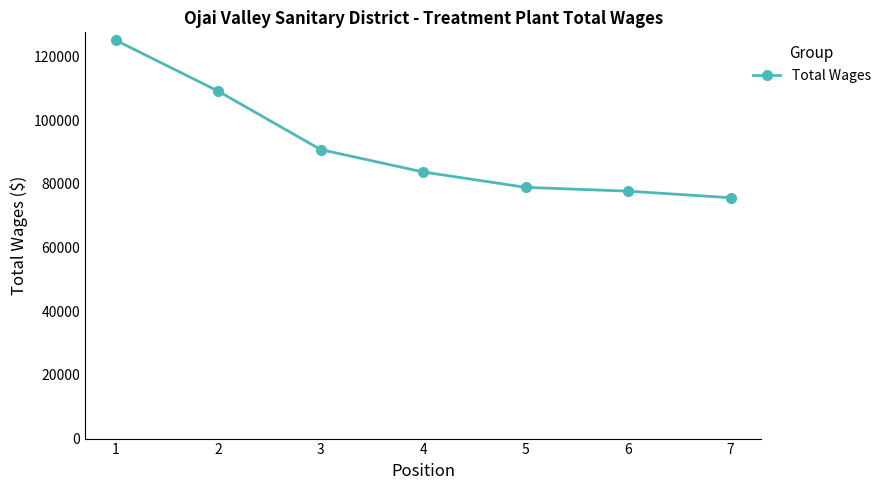

Rank the categories by value from lowest to highest.

7, 6, 5, 4, 3, 2, 1